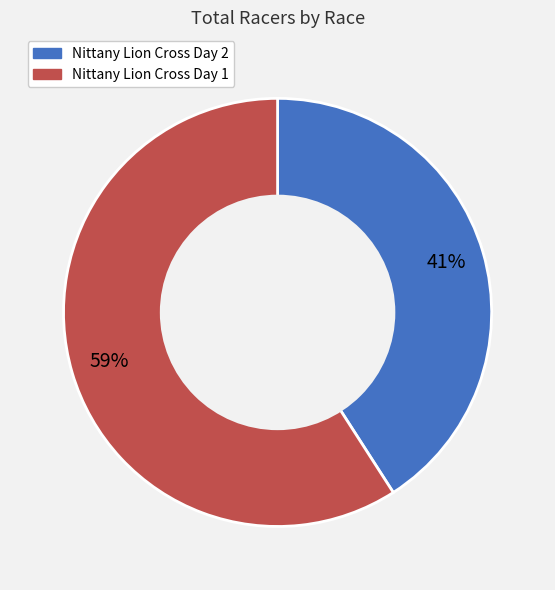

Which slice is the largest?

Nittany Lion Cross Day 1